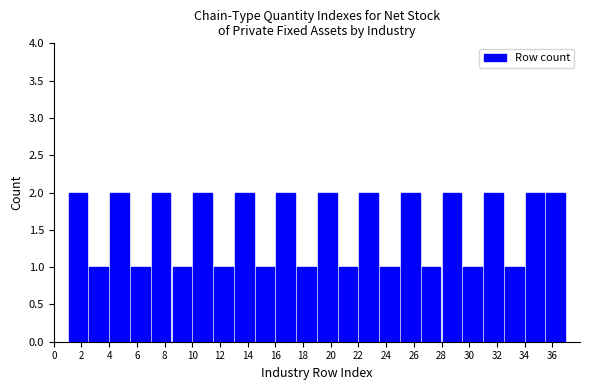

What is the height of the bar covering 23.5 to 25.0 on the x-axis? Neither the bar edges nor the heights are printed on the chart, so give them approximately, as read against the axes.

1